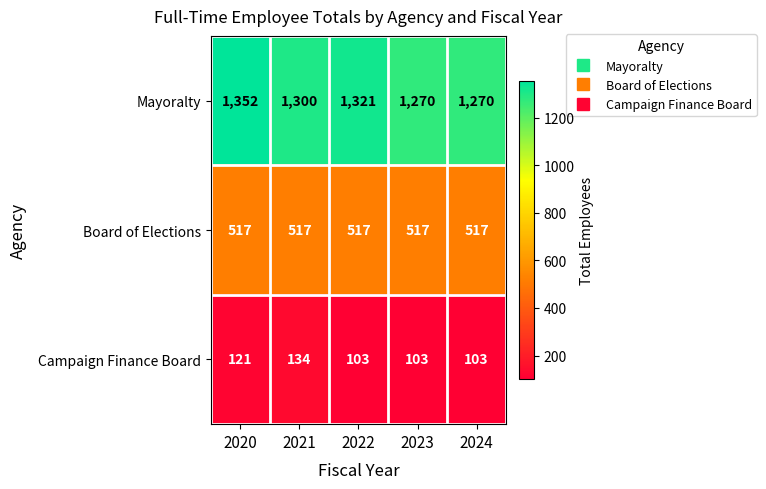

Reading left to right, list all the values displayed in this chart.

Mayoralty: 2020=1352	2021=1300	2022=1321	2023=1270	2024=1270
Board of Elections: 2020=517	2021=517	2022=517	2023=517	2024=517
Campaign Finance Board: 2020=121	2021=134	2022=103	2023=103	2024=103